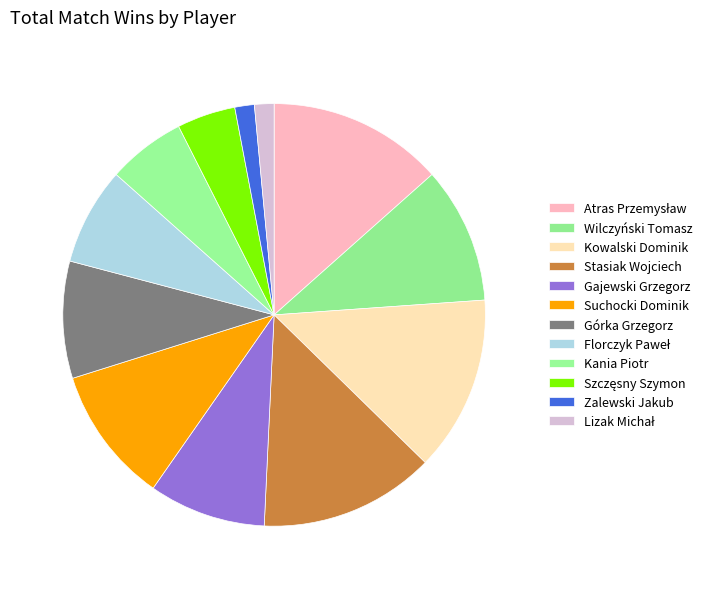

The Kania Piotr slice represents 6% of the pie. True or false?

True